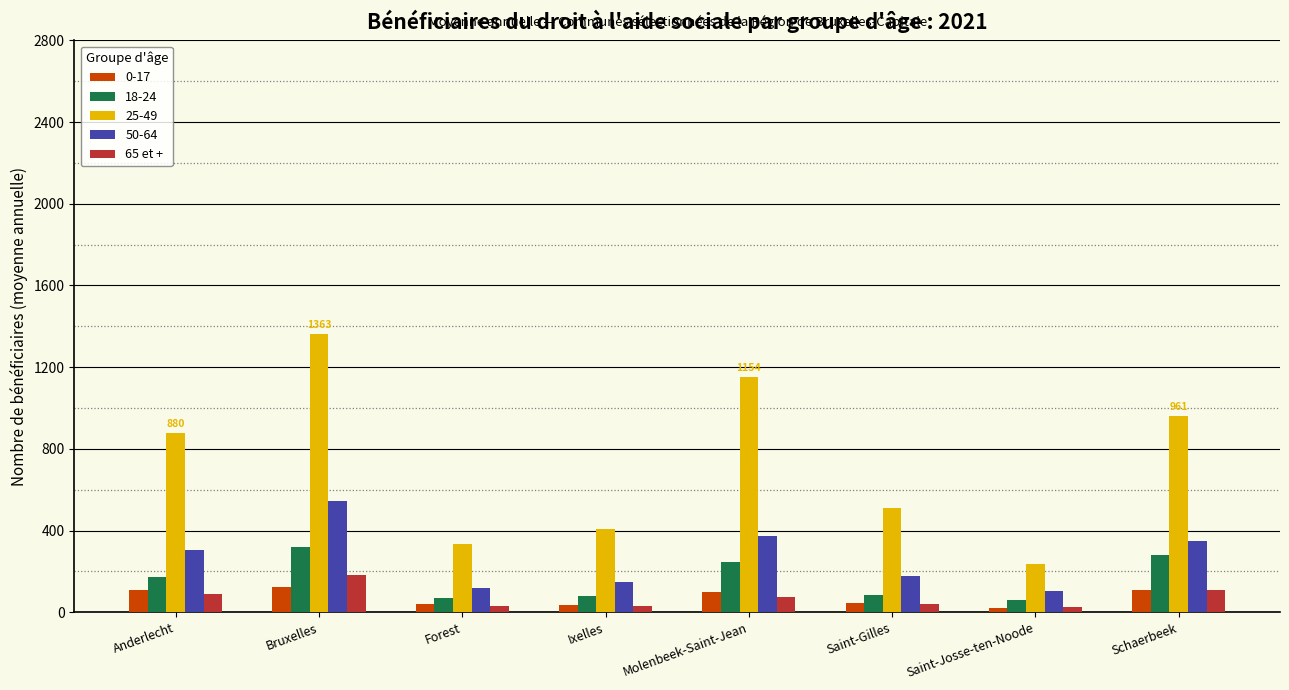

What is the smallest value displayed?

21.2